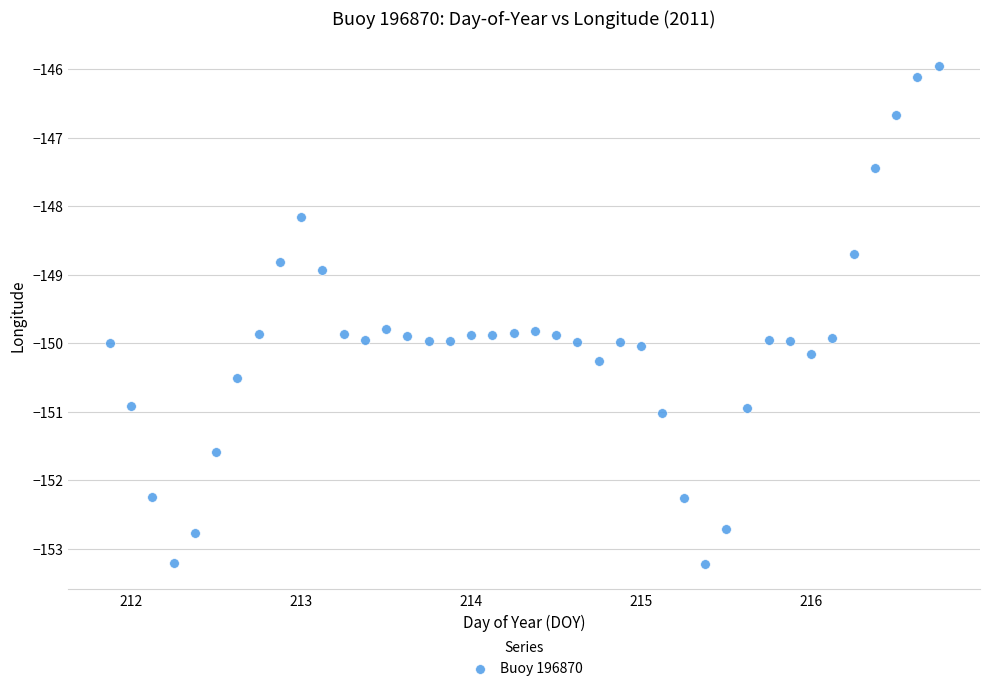

What is the range of X values (max minus min)?

4.9